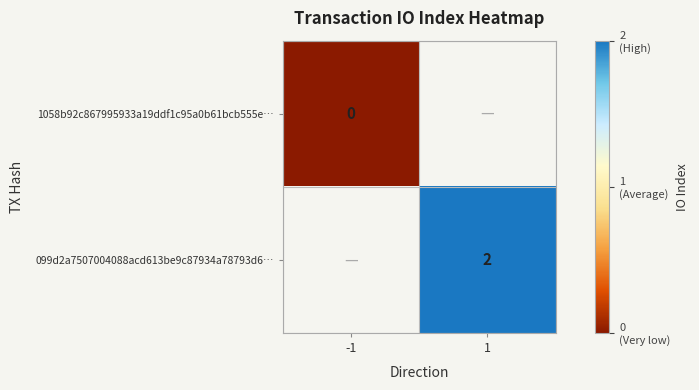

The value of 099d2a7507004088acd613be9c87934a78793d6… at 1 is 2. True or false?

True